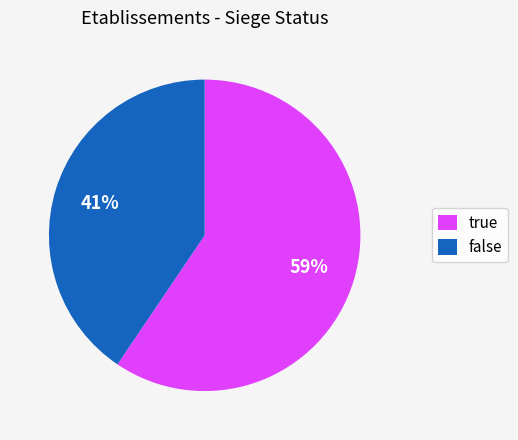

To the nearest percent, what percentage of the pie is false?

41%